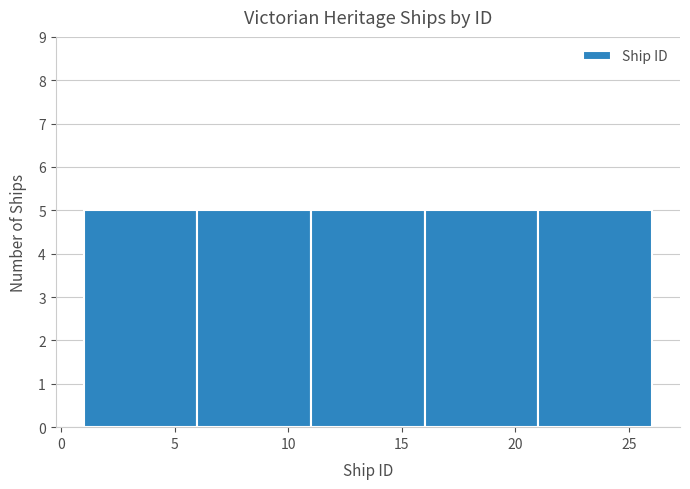

Reading left to right, transcribe this chart: for each bar, give the range it covers on the x-axis and its height. The values are not printed on the chart, so give them approximately, as read against the axis.

1 to 6: 5
6 to 11: 5
11 to 16: 5
16 to 21: 5
21 to 26: 5